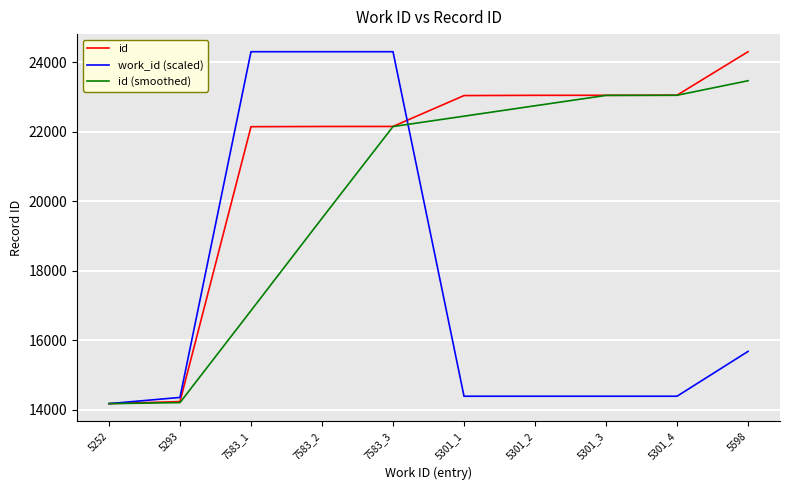

Rank the series by their average value, from lowest to highest.

work_id (scaled), id (smoothed), id